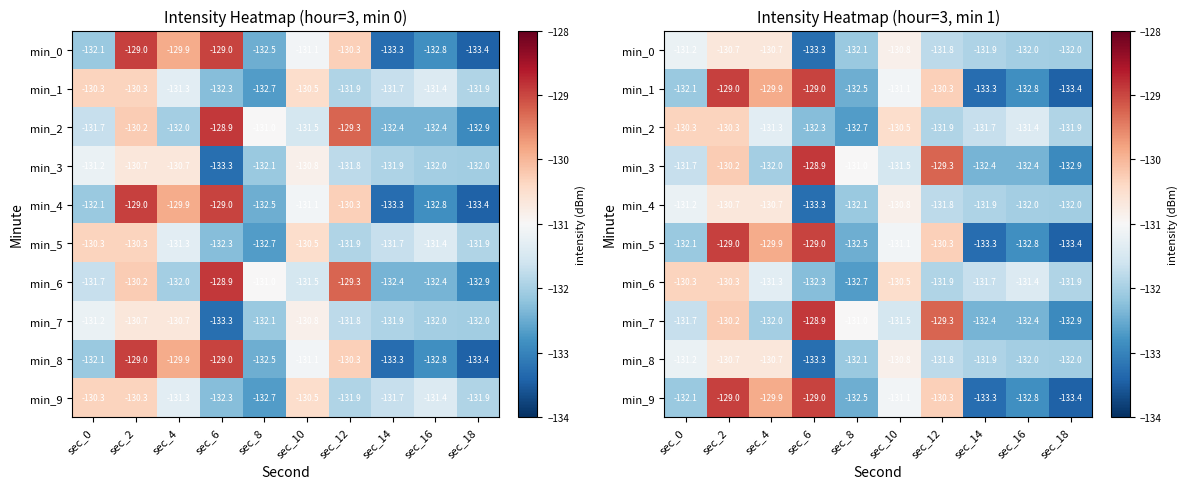

At which category is the sum across all series the highest?

sec_2